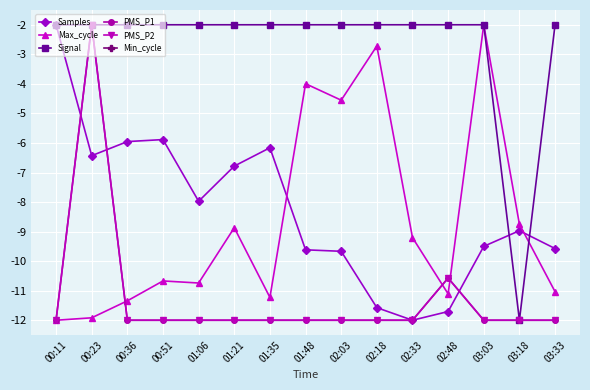

What is the difference between the Max_cycle values at 02:33 and 01:21?

0.3